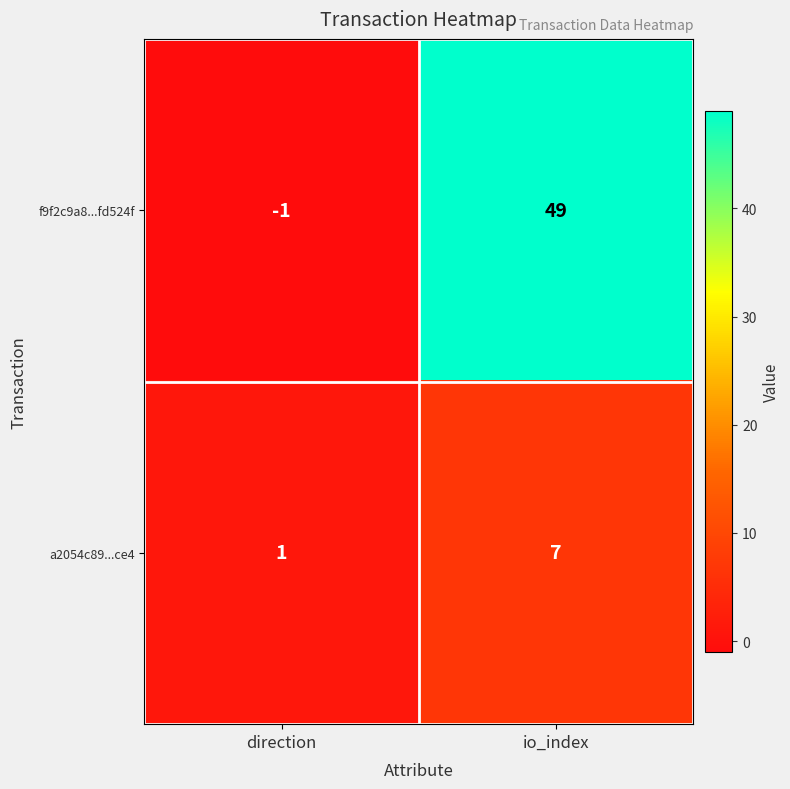

At direction, list the series in order from smallest to largest.

f9f2c9a8...fd524f, a2054c89...ce4